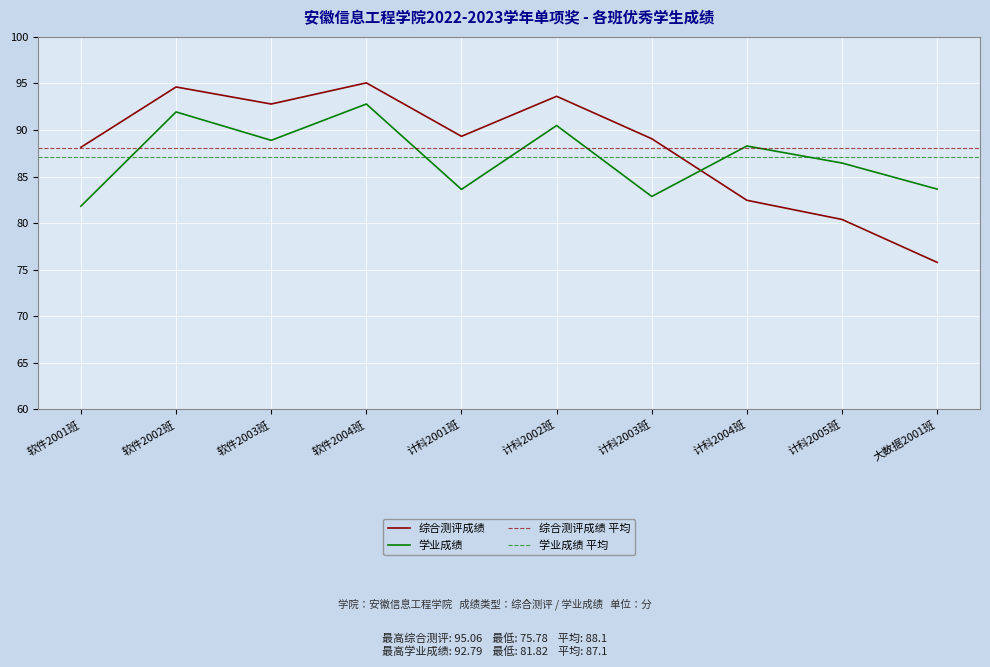

How many interior local valleys does the 综合测评成绩 series have?

2